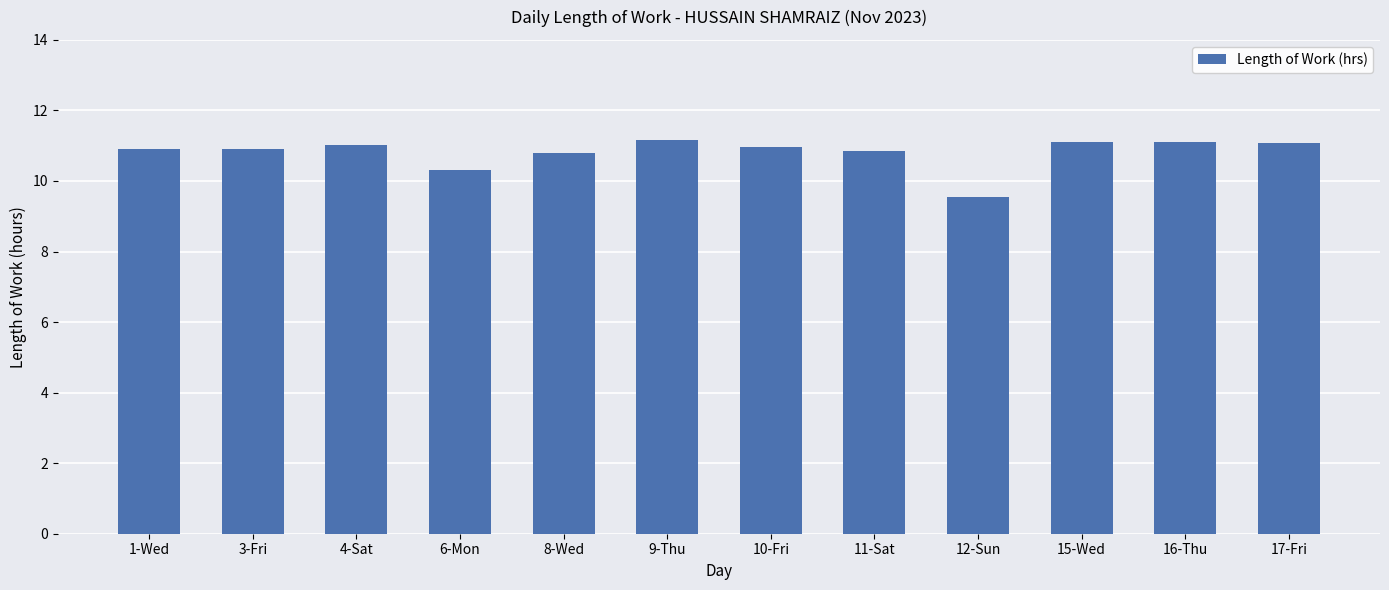

What value does the data have at 4-Sat?

11.0